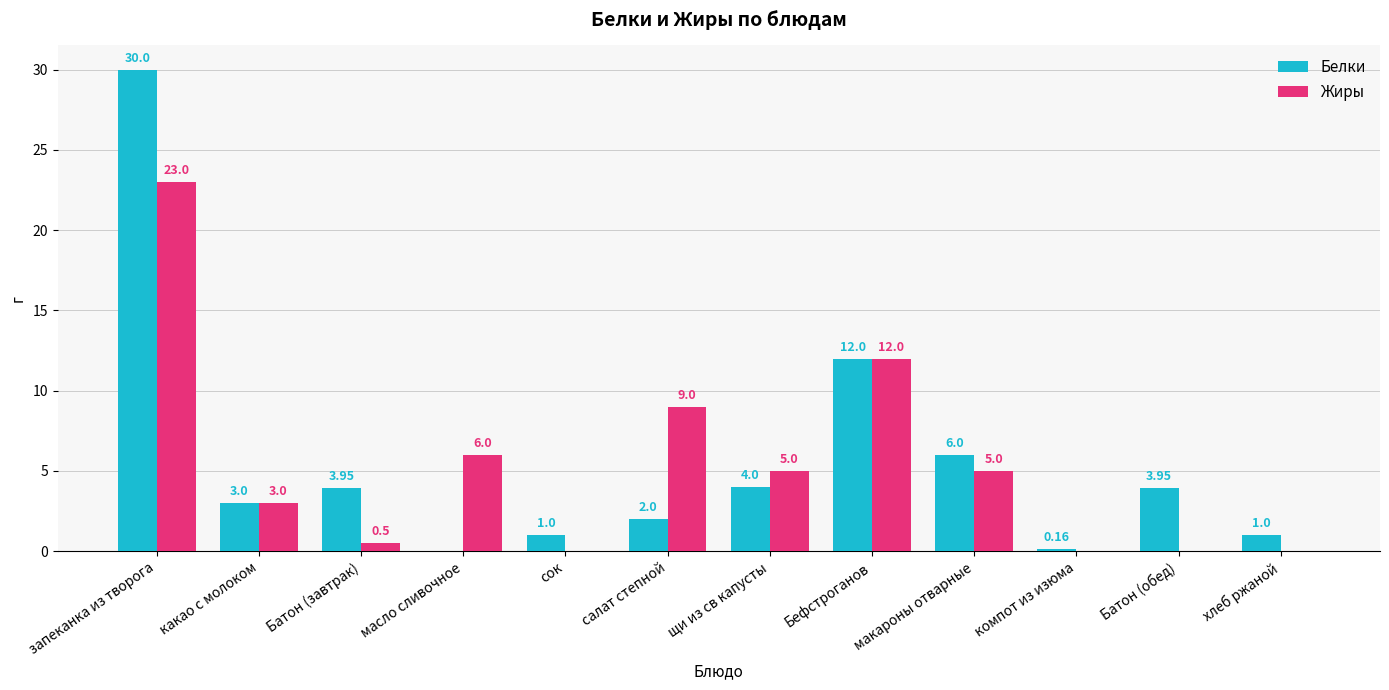

What is the sum of the Жиры values at компот из изюма and запеканка из творога?

23.0